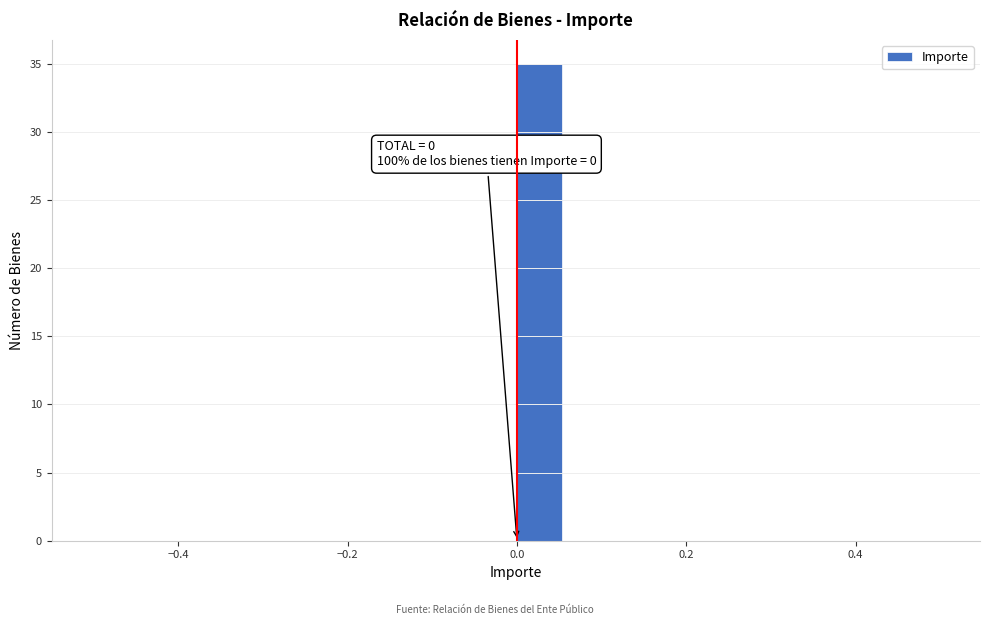

Around what value on the x-axis is the tallest bar? Give the approximate position of its centre, as read against the axis.

0.02